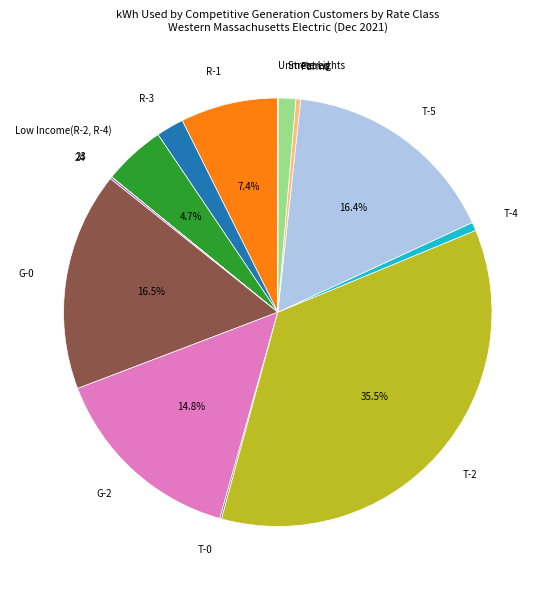

Does T-5 represent more than half of the total?

No